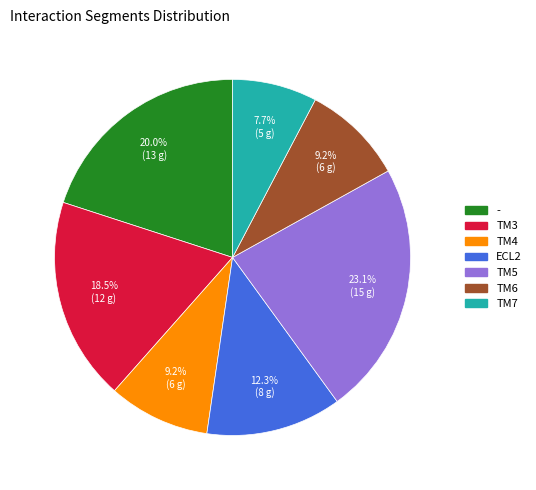

Is there a majority slice in this chart?

No